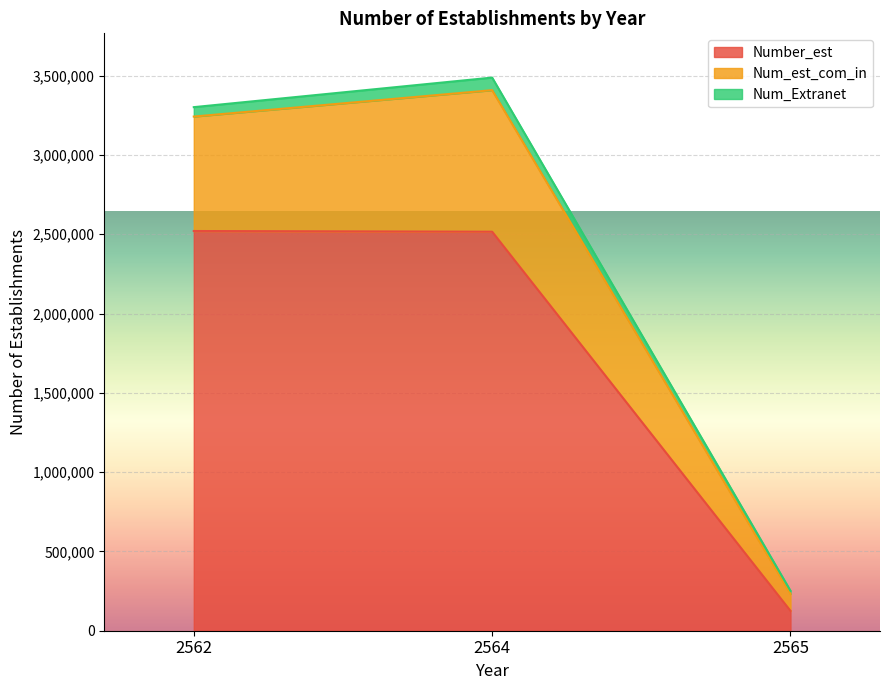

Between 2564 and 2562, which is larger?

2562